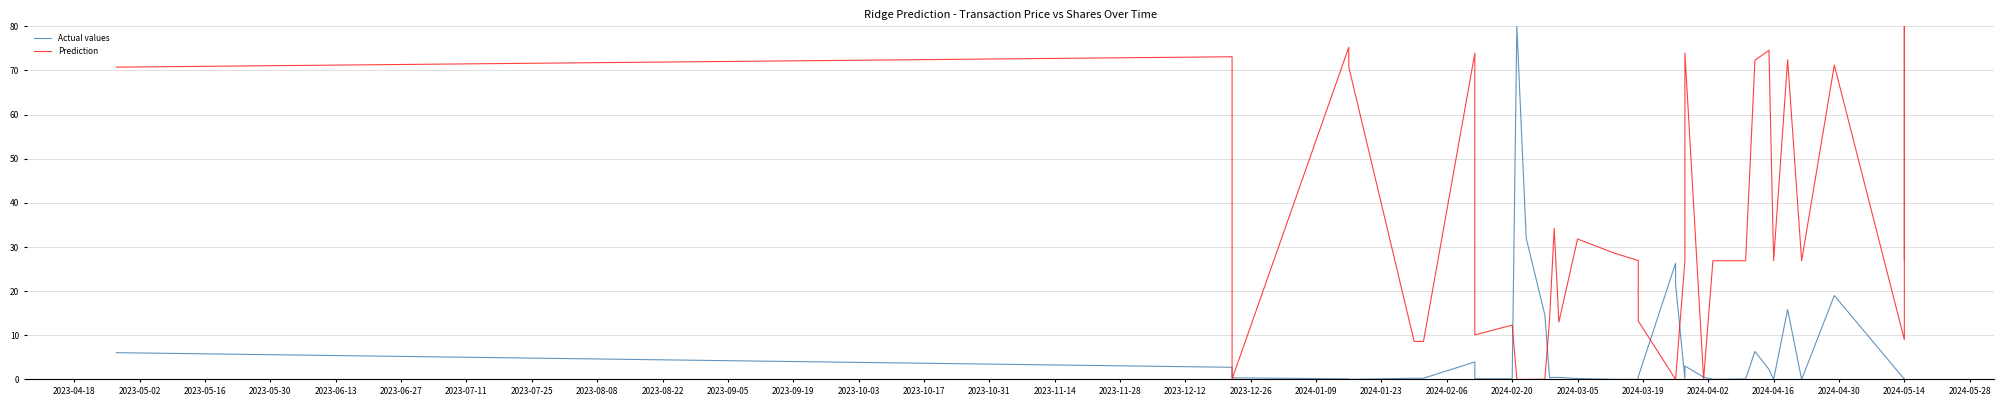

What is the value of the Actual values point at the 30th from the left?

0.1